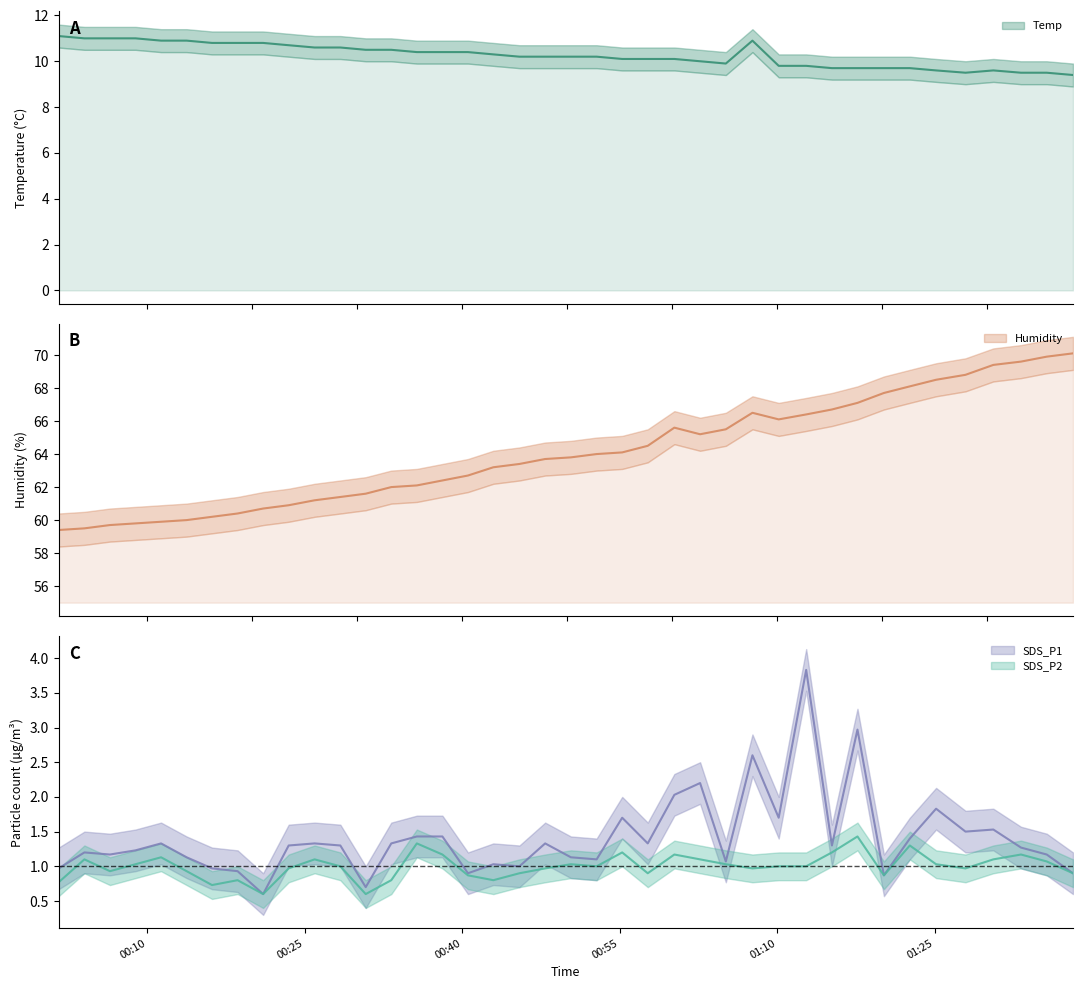

How many lines are shown in the chart?

4